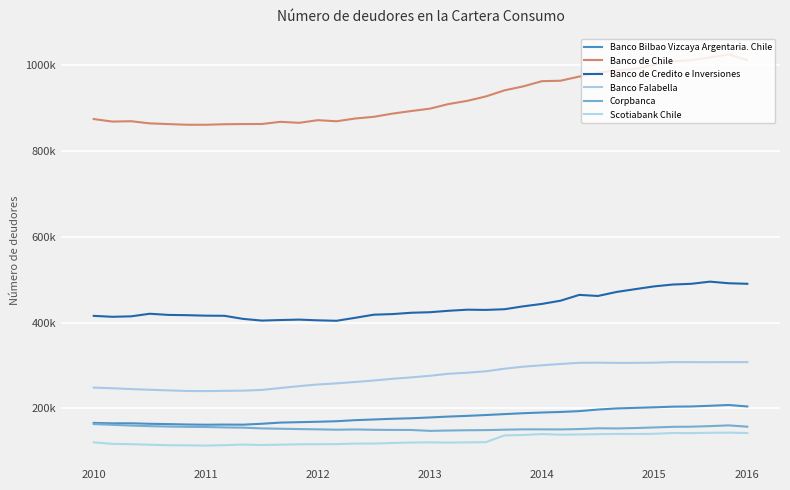

What is the value of the Banco de Credito e Inversiones point at the 6th from the left?

417171